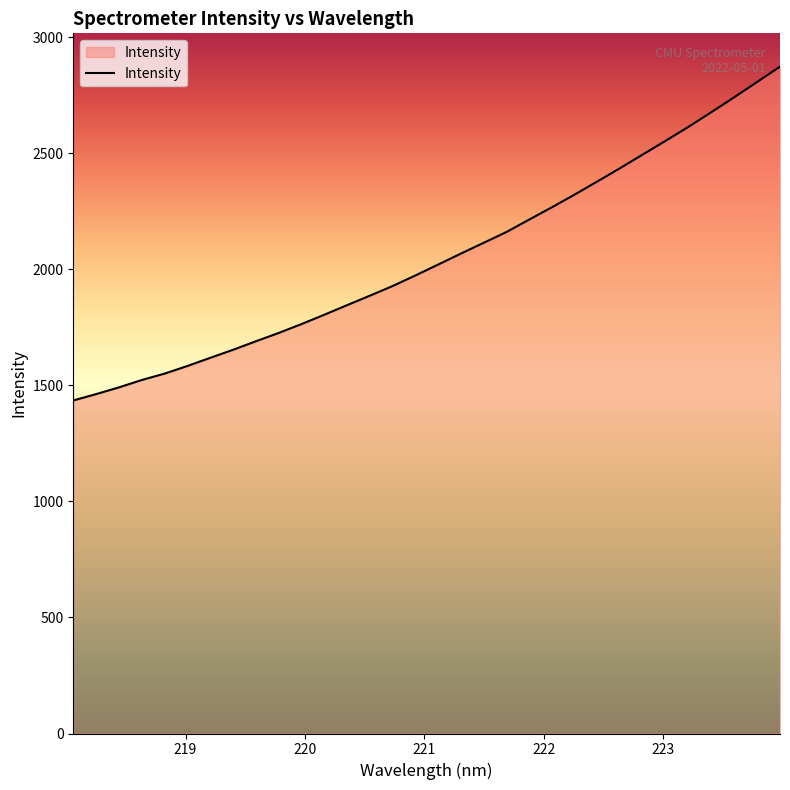

What is the greatest value displayed?

2873.5